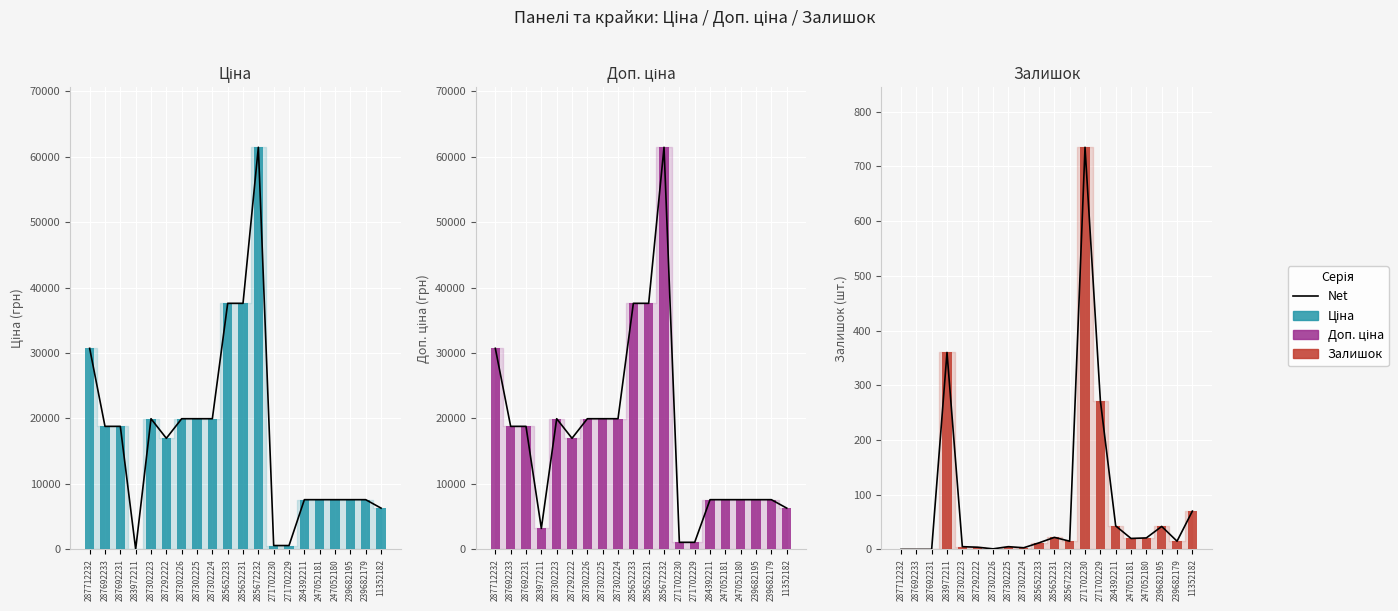

Where does the Доп. ціна series first go above 18796?

287712232